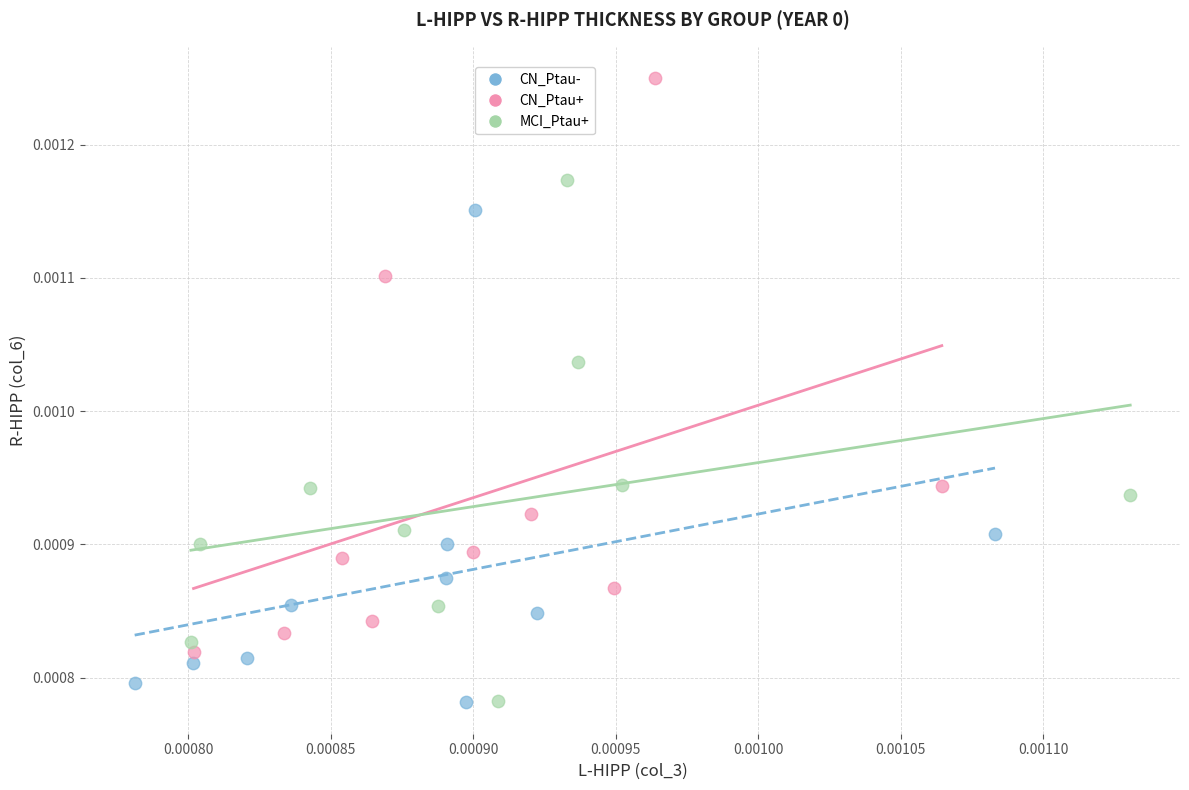

Which series reaches the maximum Y coordinate?

CN_Ptau+